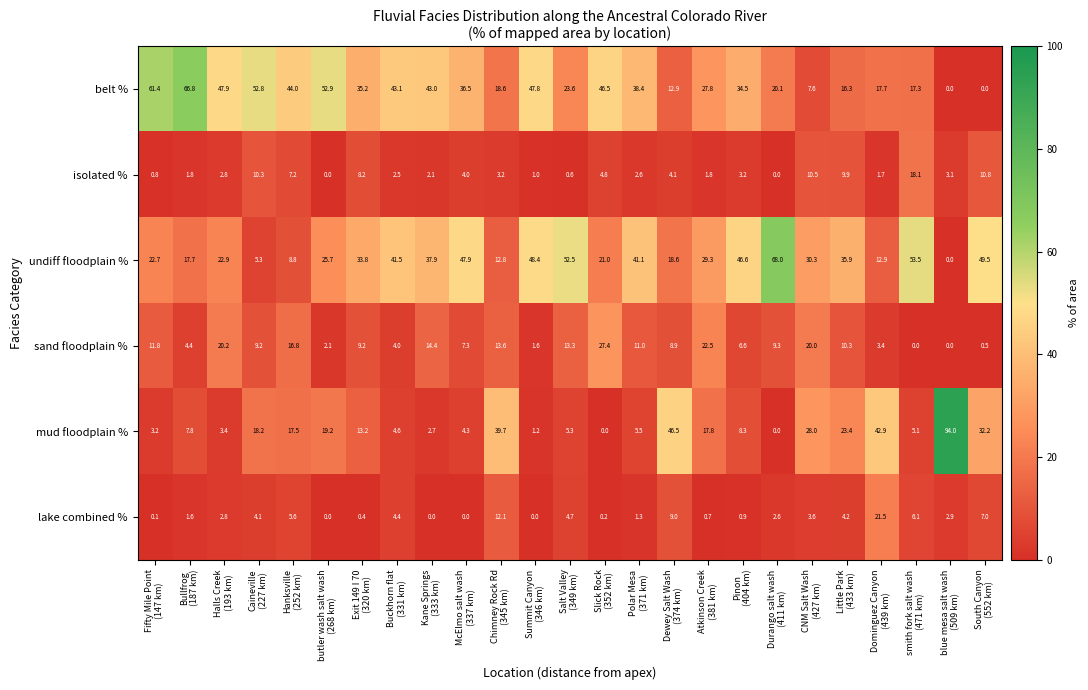

Which series has the largest range (max minus min)?

mud floodplain %